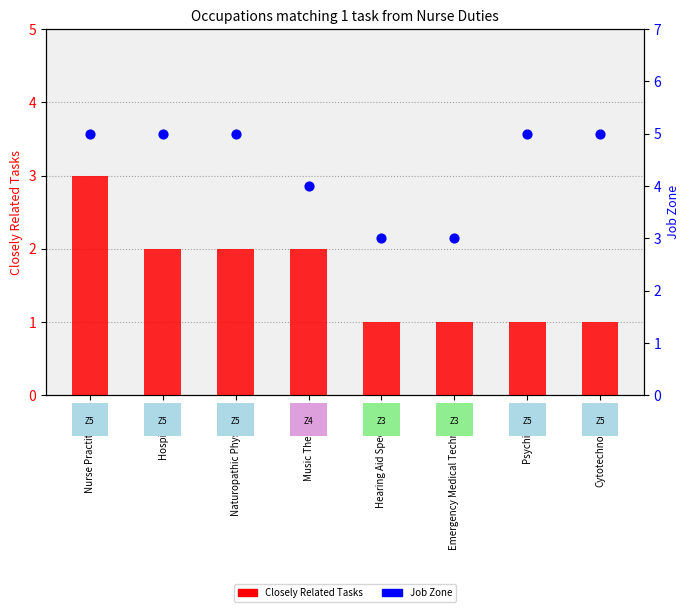

Which series has the largest Y range (max minus min)?

Closely Related Tasks